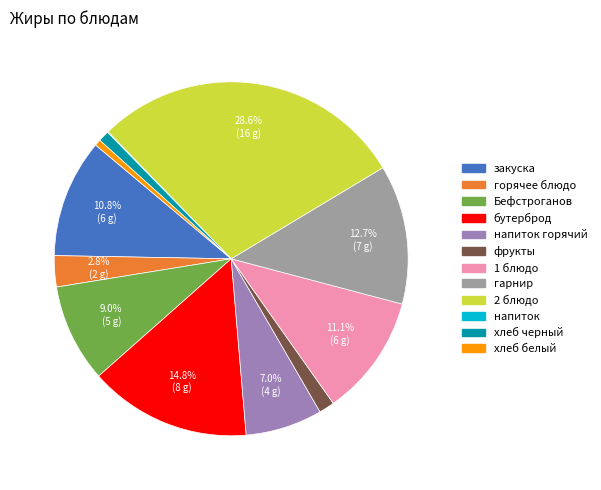

Count the number of slices in the pie.

12